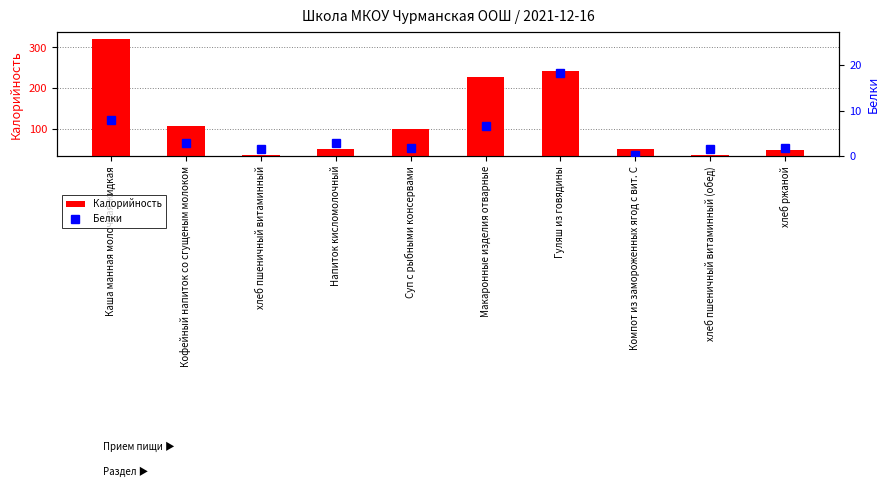

What is the label of the 6th bar from the right?

Суп с рыбными консервами